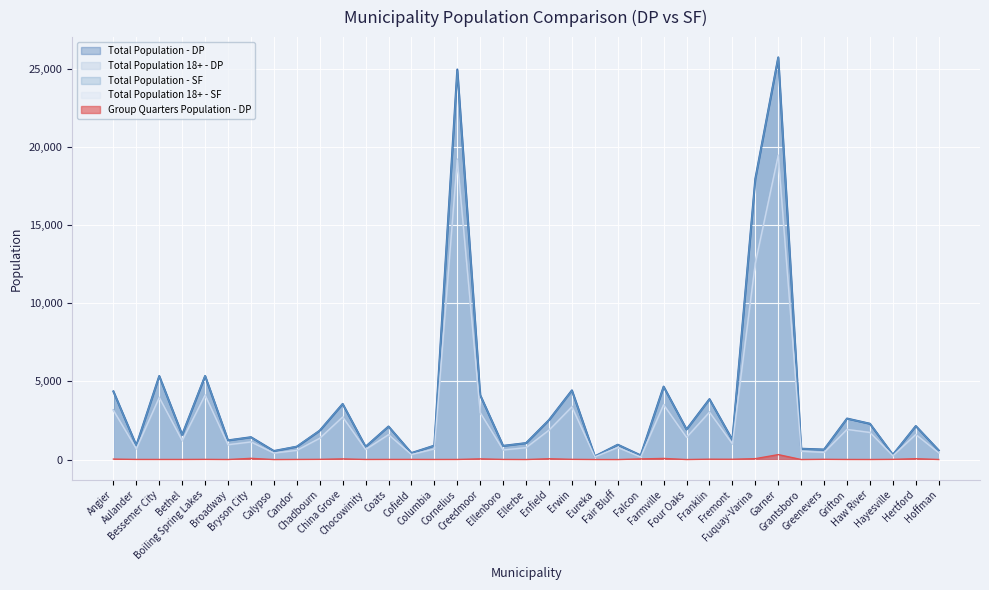

Reading left to right, extract all data points from this chart.

Total Population - DP: Angier=4361	Aulander=900	Bessemer City=5345	Bethel=1583	Boiling Spring Lakes=5344	Broadway=1227	Bryson City=1430	Calypso=548	Candor=823	Chadbourn=1849	China Grove=3558	Chocowinity=819	Coats=2116	Cofield=416	Columbia=892	Cornelius=24961	Creedmoor=4121	Ellenboro=877	Ellerbe=1053	Enfield=2528	Erwin=4428	Eureka=206	Fair Bluff=950	Falcon=267	Farmville=4668	Four Oaks=1930	Franklin=3867	Fremont=1257	Fuquay-Varina=17960	Garner=25728	Grantsboro=692	Greenevers=641	Grifton=2625	Haw River=2291	Hayesville=303	Hertford=2144	Hoffman=584
Total Population 18+ - DP: Angier=3176	Aulander=692	Bessemer City=3972	Bethel=1208	Boiling Spring Lakes=4117	Broadway=951	Bryson City=1136	Calypso=419	Candor=571	Chadbourn=1365	China Grove=2728	Chocowinity=649	Coats=1591	Cofield=318	Columbia=677	Cornelius=19218	Creedmoor=2999	Ellenboro=619	Ellerbe=758	Enfield=1861	Erwin=3413	Eureka=172	Fair Bluff=760	Falcon=163	Farmville=3529	Four Oaks=1427	Franklin=3050	Fremont=1001	Fuquay-Varina=12618	Garner=19458	Grantsboro=541	Greenevers=463	Grifton=1920	Haw River=1752	Hayesville=238	Hertford=1607	Hoffman=433
Total Population - SF: Angier=4350	Aulander=895	Bessemer City=5340	Bethel=1577	Boiling Spring Lakes=5372	Broadway=1229	Bryson City=1424	Calypso=538	Candor=840	Chadbourn=1856	China Grove=3563	Chocowinity=820	Coats=2112	Cofield=413	Columbia=891	Cornelius=24866	Creedmoor=4124	Ellenboro=873	Ellerbe=1054	Enfield=2532	Erwin=4405	Eureka=197	Fair Bluff=951	Falcon=258	Farmville=4654	Four Oaks=1921	Franklin=3845	Fremont=1255	Fuquay-Varina=17937	Garner=25745	Grantsboro=688	Greenevers=634	Grifton=2617	Haw River=2298	Hayesville=311	Hertford=2143	Hoffman=588
Total Population 18+ - SF: Angier=3145	Aulander=686	Bessemer City=3969	Bethel=1209	Boiling Spring Lakes=4126	Broadway=948	Bryson City=1125	Calypso=414	Candor=588	Chadbourn=1362	China Grove=2721	Chocowinity=642	Coats=1592	Cofield=320	Columbia=678	Cornelius=19169	Creedmoor=2999	Ellenboro=613	Ellerbe=760	Enfield=1882	Erwin=3368	Eureka=173	Fair Bluff=771	Falcon=163	Farmville=3505	Four Oaks=1418	Franklin=3030	Fremont=1004	Fuquay-Varina=12552	Garner=19468	Grantsboro=531	Greenevers=459	Grifton=1927	Haw River=1731	Hayesville=246	Hertford=1602	Hoffman=432
Group Quarters Population - DP: Angier=31	Aulander=9	Bessemer City=8	Bethel=8	Boiling Spring Lakes=13	Broadway=4	Bryson City=78	Calypso=1	Candor=8	Chadbourn=15	China Grove=43	Chocowinity=7	Coats=10	Cofield=10	Columbia=7	Cornelius=8	Creedmoor=45	Ellenboro=10	Ellerbe=3	Enfield=53	Erwin=15	Eureka=4	Fair Bluff=1	Falcon=42	Farmville=72	Four Oaks=3	Franklin=25	Fremont=20	Fuquay-Varina=58	Garner=317	Grantsboro=3	Greenevers=17	Grifton=7	Haw River=5	Hayesville=14	Hertford=55	Hoffman=5